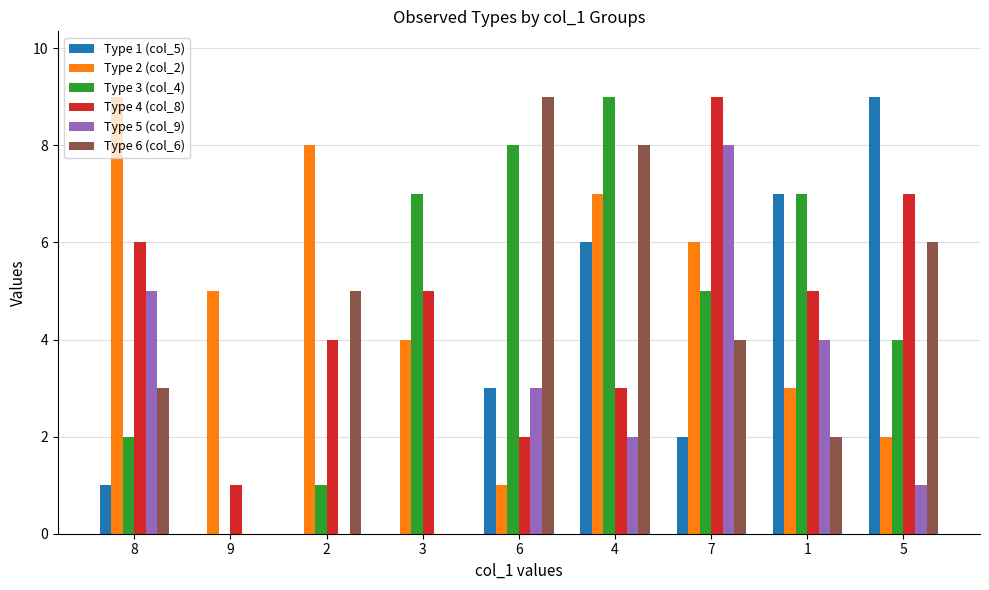

Which series has the largest total across all categories?

Type 2 (col_2)